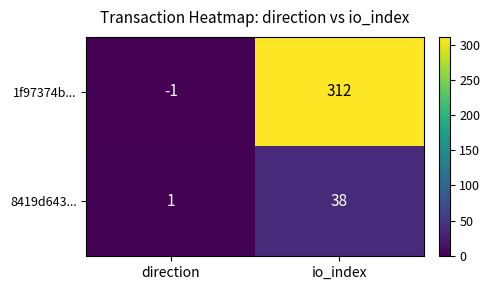

Which series has the largest total across all categories?

1f97374b...